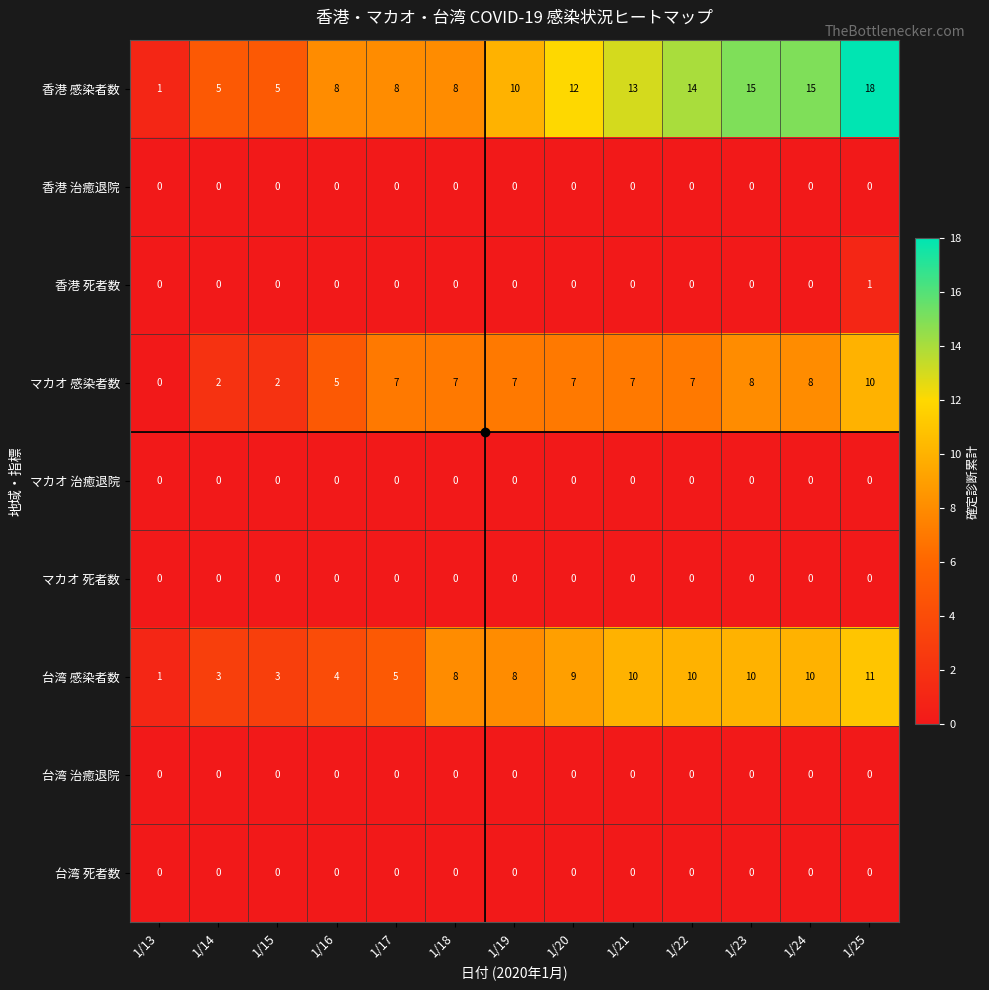

Which series changed the most between 1/21 and 1/22?

香港 感染者数